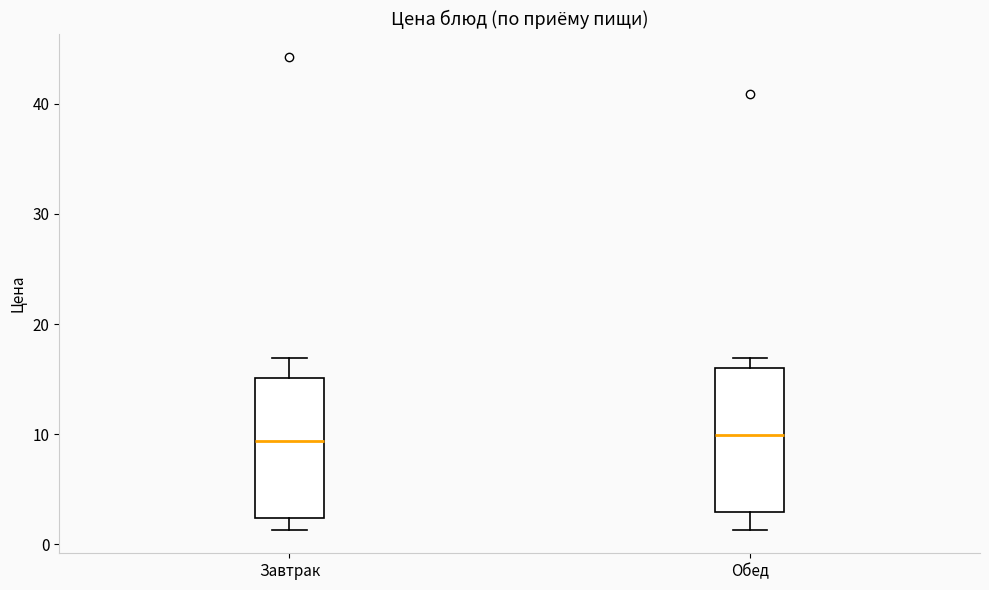

Where does the median line of the box for Обед sit on the y-axis? The values are not printed on the chart, so give them approximately, as read against the axis.

10